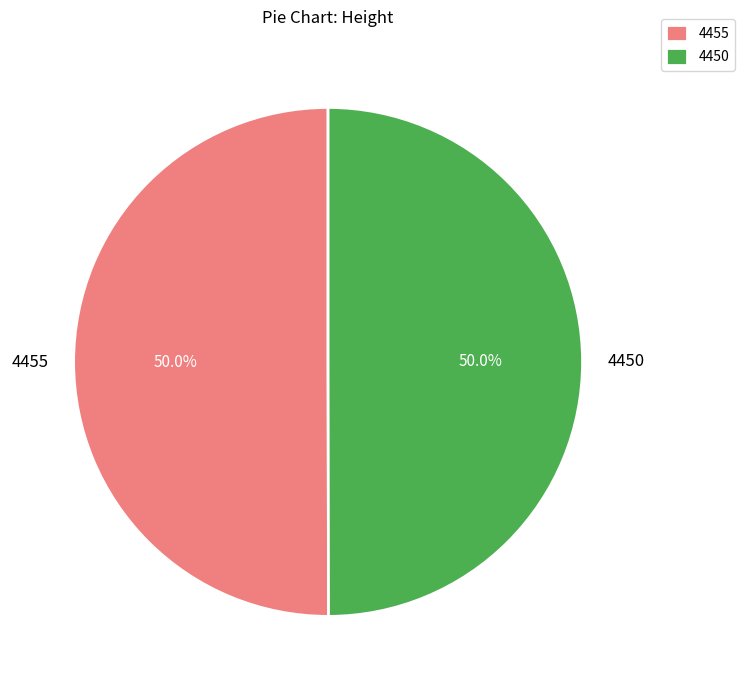

Is it true that 4455 is 65% of the pie?

False